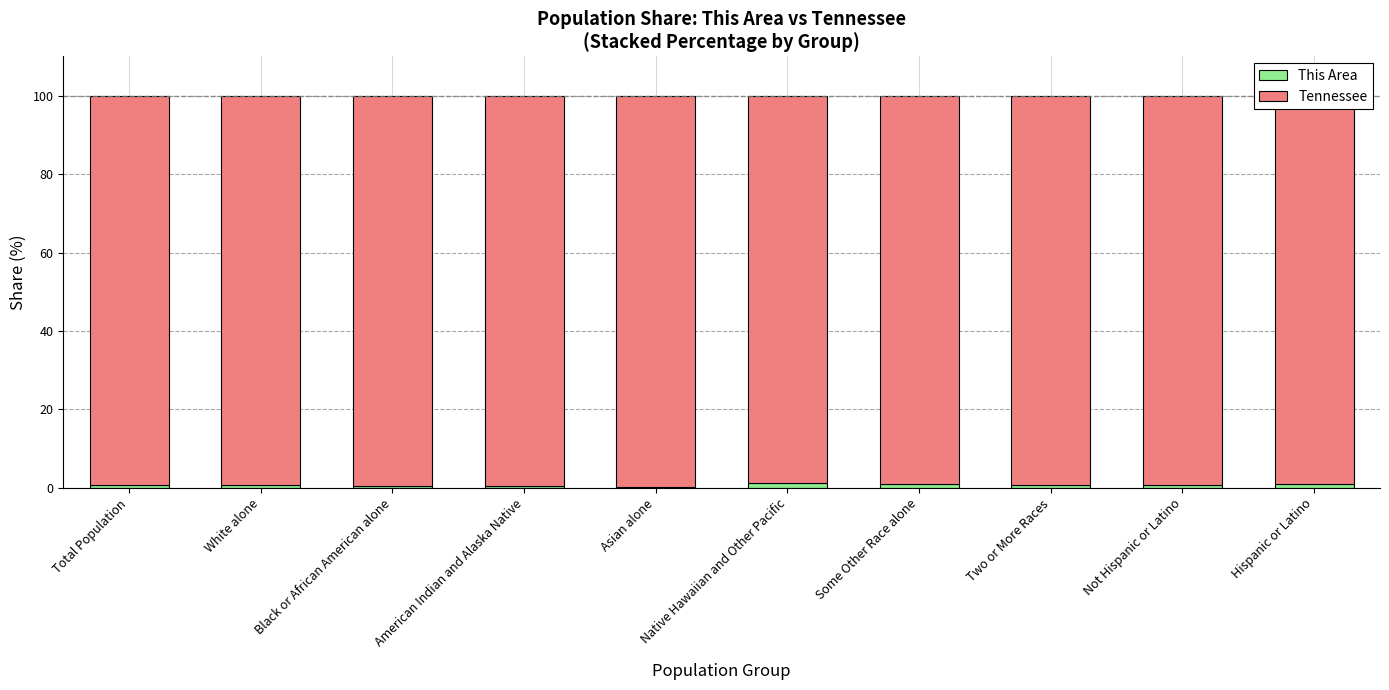

What are all the series names shown in the legend?

This Area, Tennessee